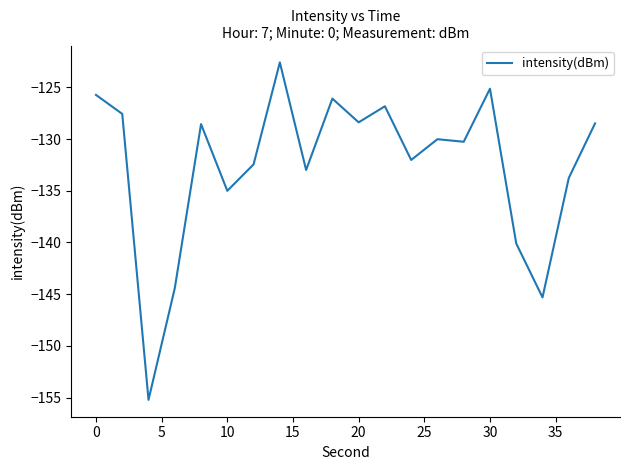

How many lines are shown in the chart?

1